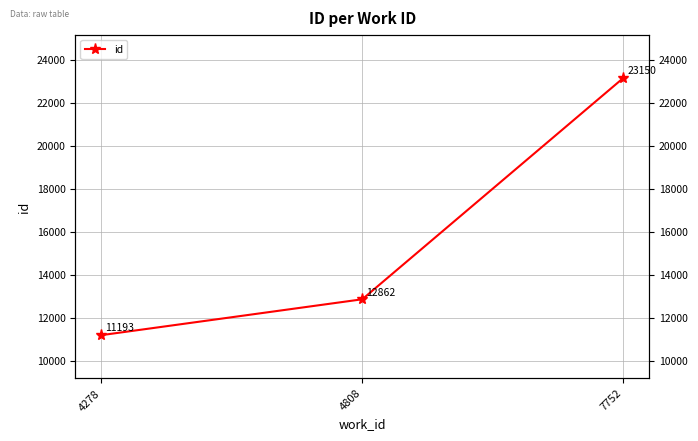

Reading right to left, what are all the values shown in this chart?

23150	12862	11193